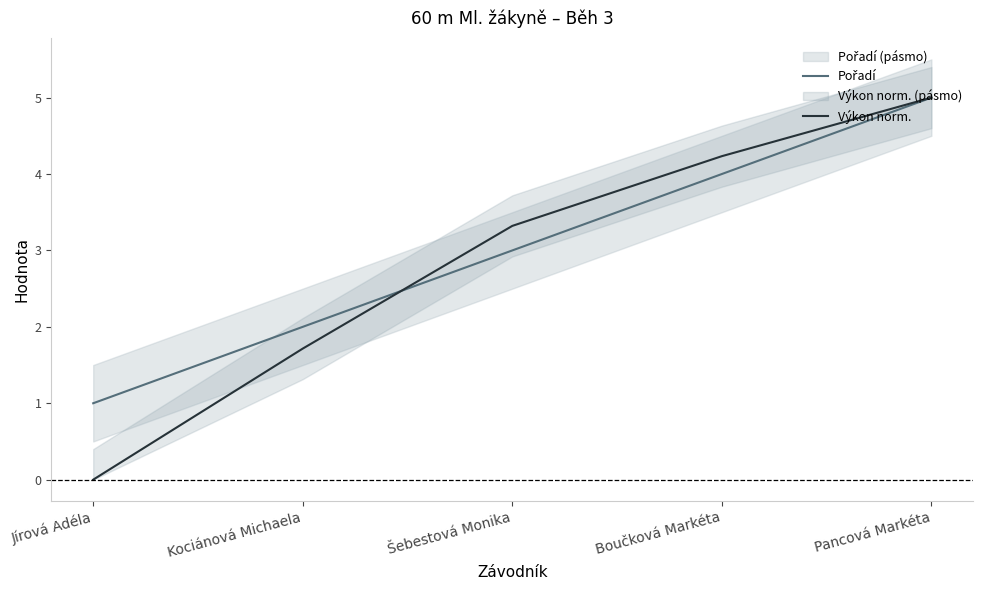

Does the chart display data point markers on the line(s)?

No